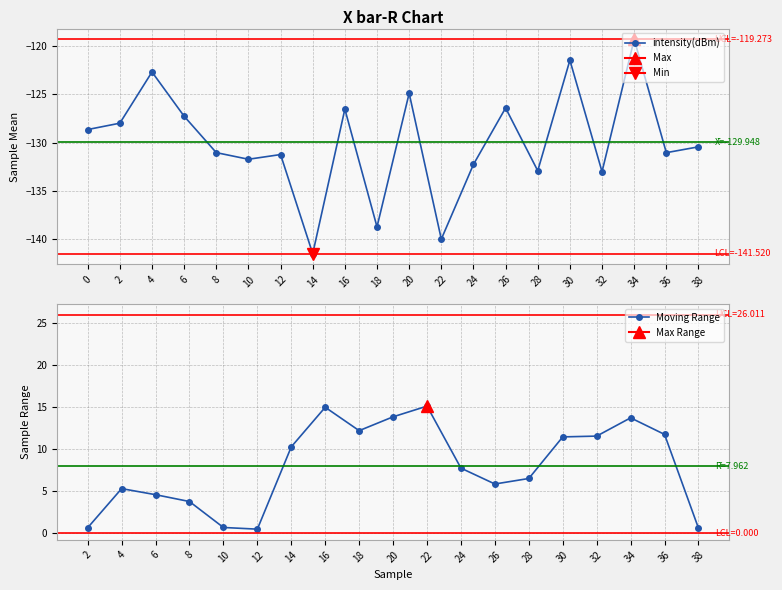

Rank the categories by value from highest to lowest.

34, 30, 4, 20, 26, 16, 6, 2, 0, 38, 8, 36, 12, 10, 24, 28, 32, 18, 22, 14